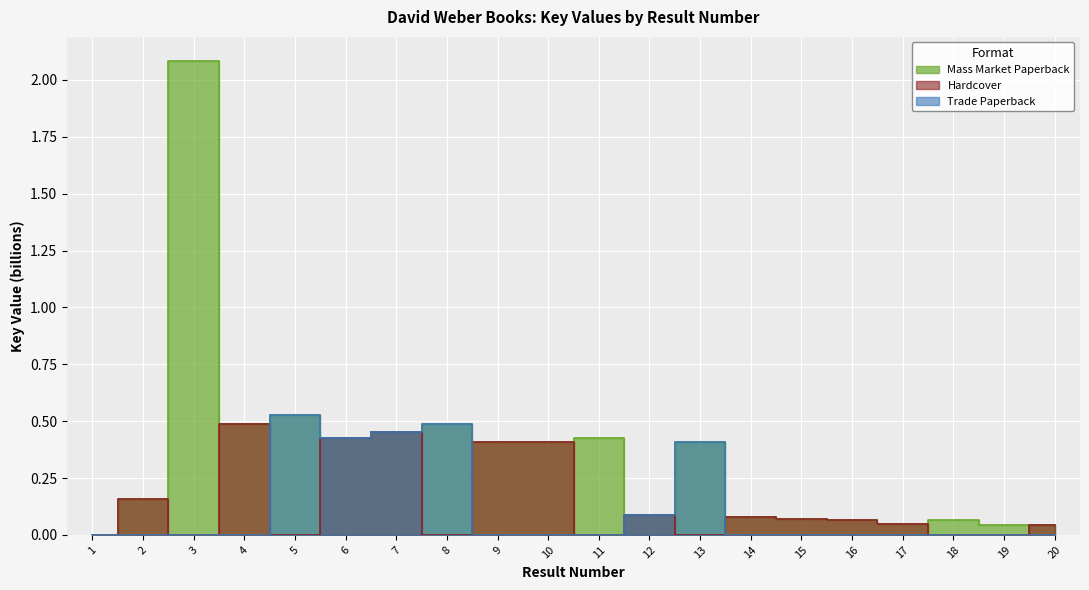

What is the difference between the second highest and second lowest values in the Trade Paperback series?

0.5